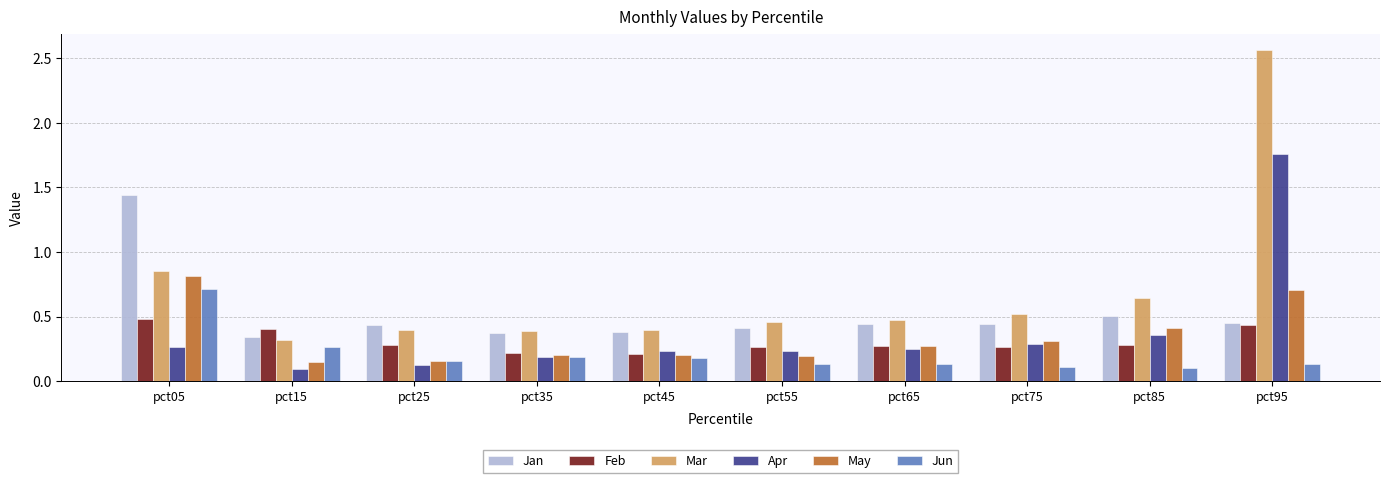

Which series has the widest spread of values?

Mar